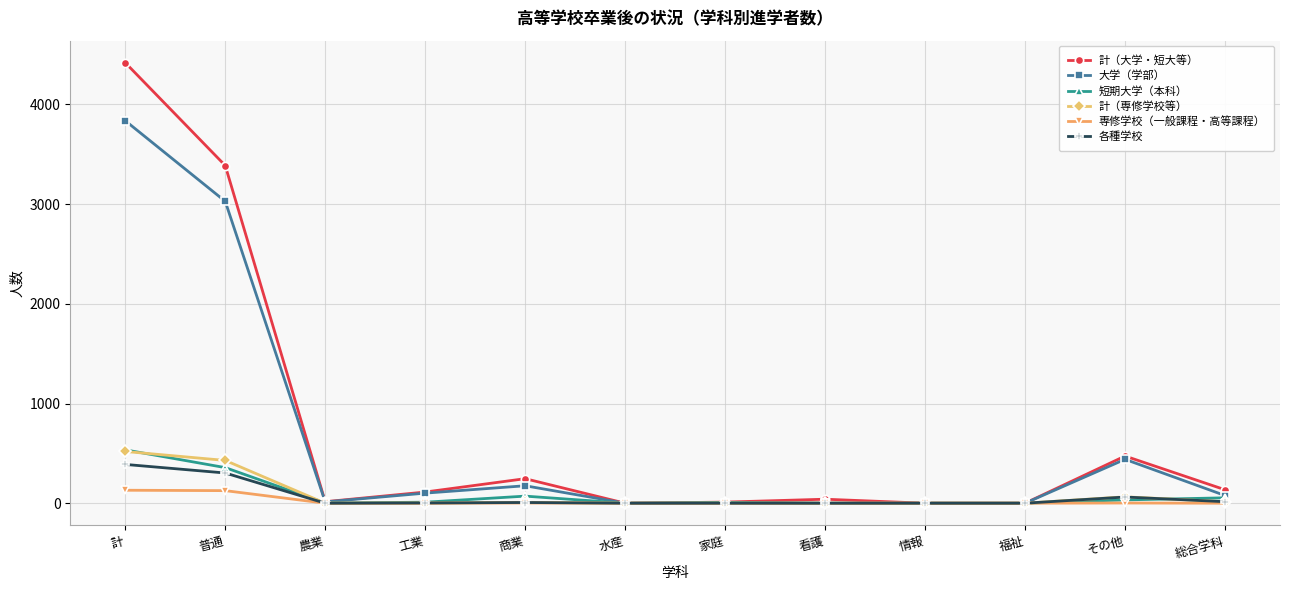

Which label corresponds to the largest value in the chart?

計